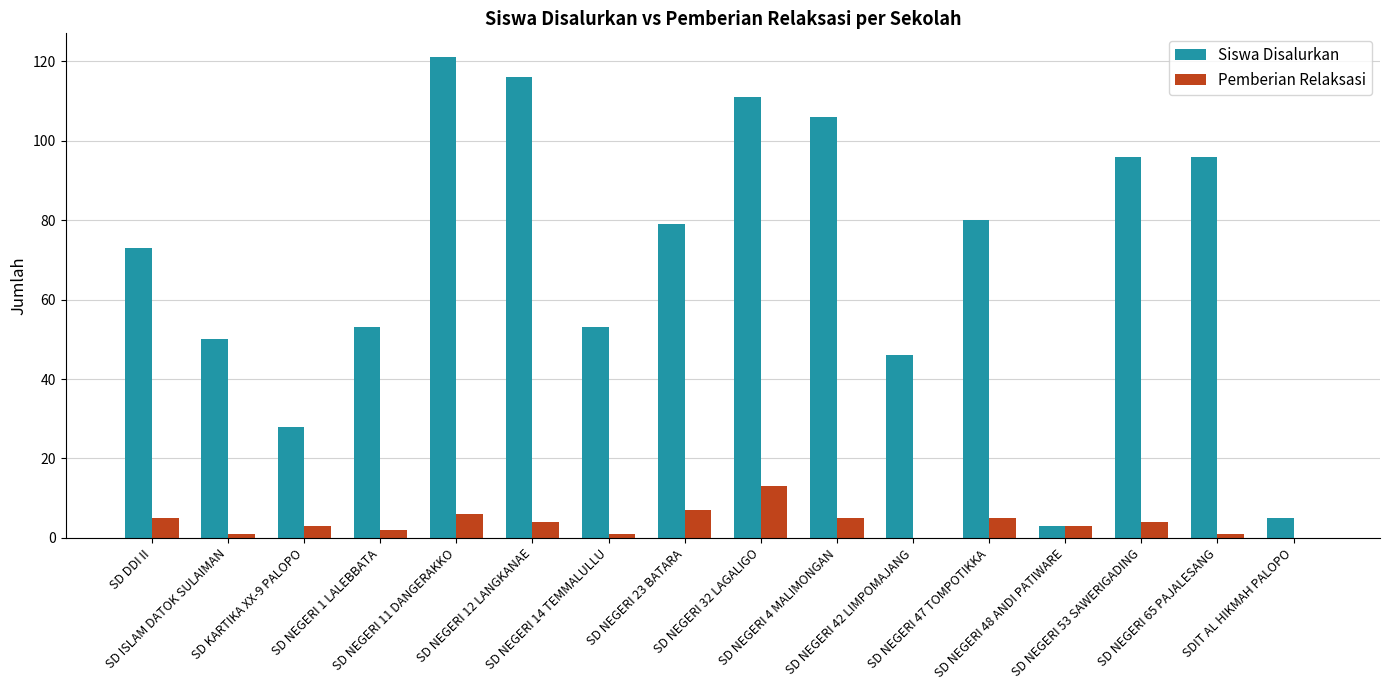

The Pemberian Relaksasi series shows 7 at SD NEGERI 23 BATARA. True or false?

True